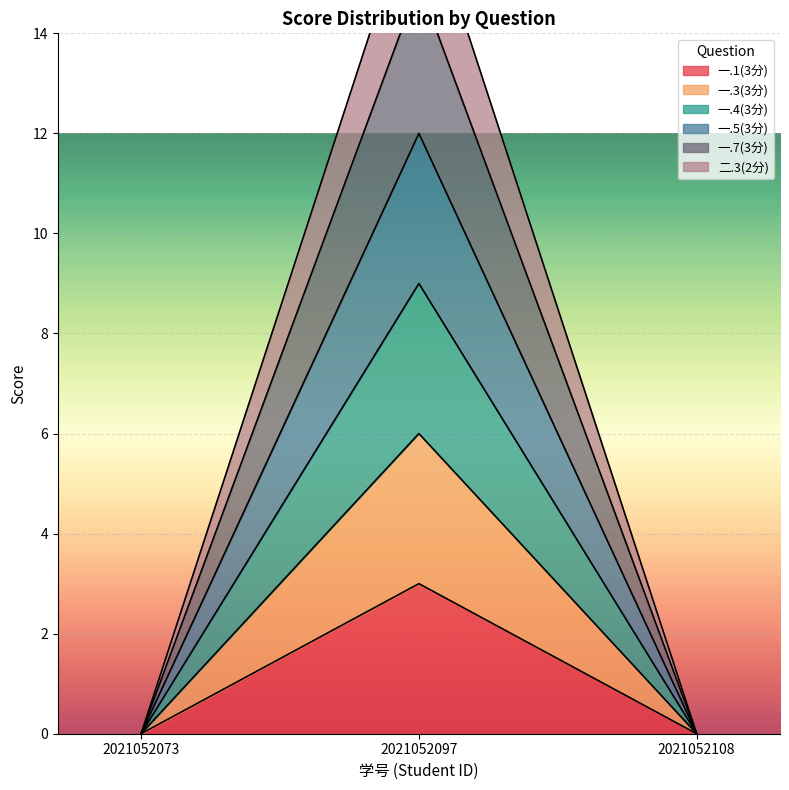

Is it true that 一.4(3分) equals 0 at 2021052108?

True